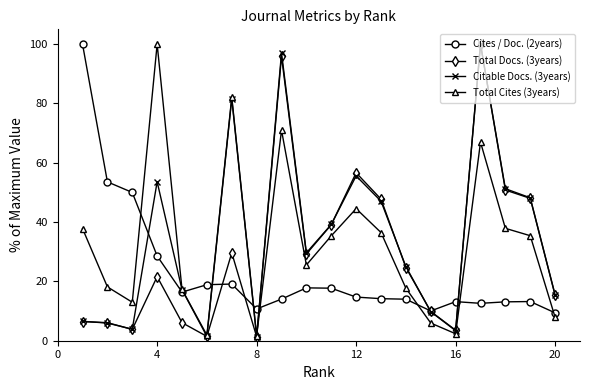

What is the value of the Citable Docs. (3years) point at the 14th from the left?

25.0